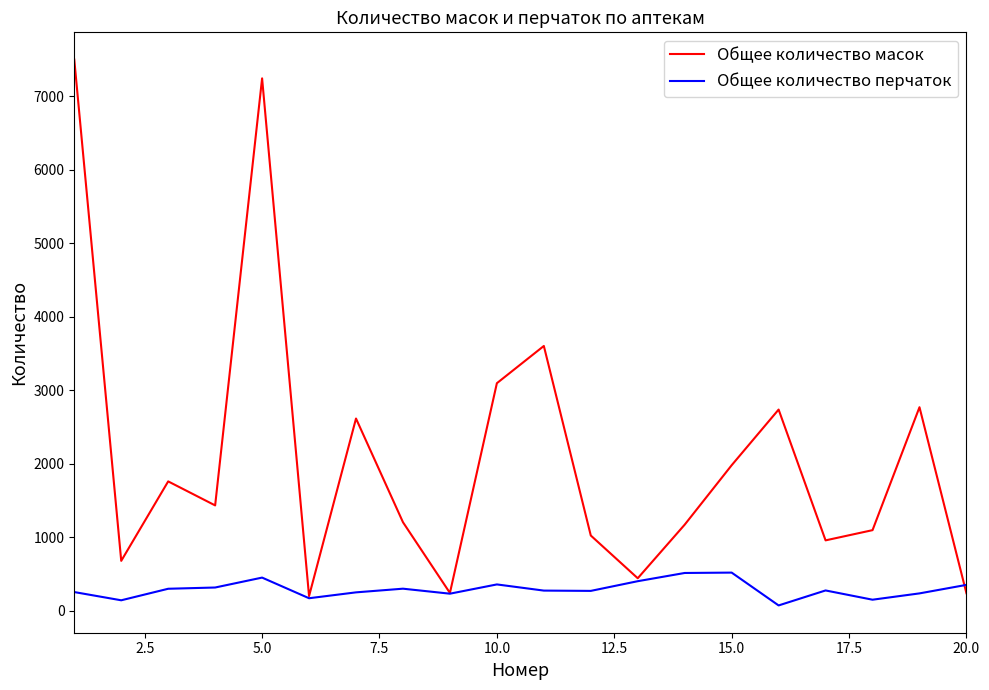

Which series has the largest range (max minus min)?

Общее количество масок